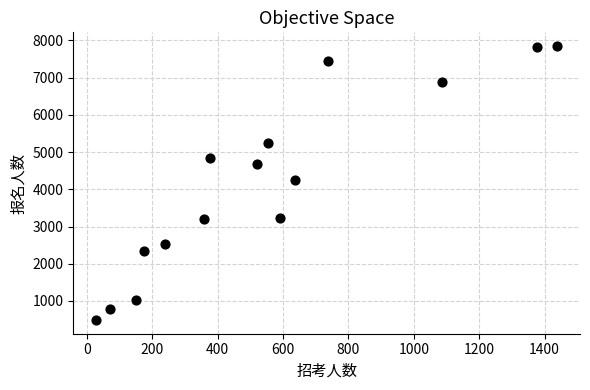

What is the range of X values (max minus min)?

1409